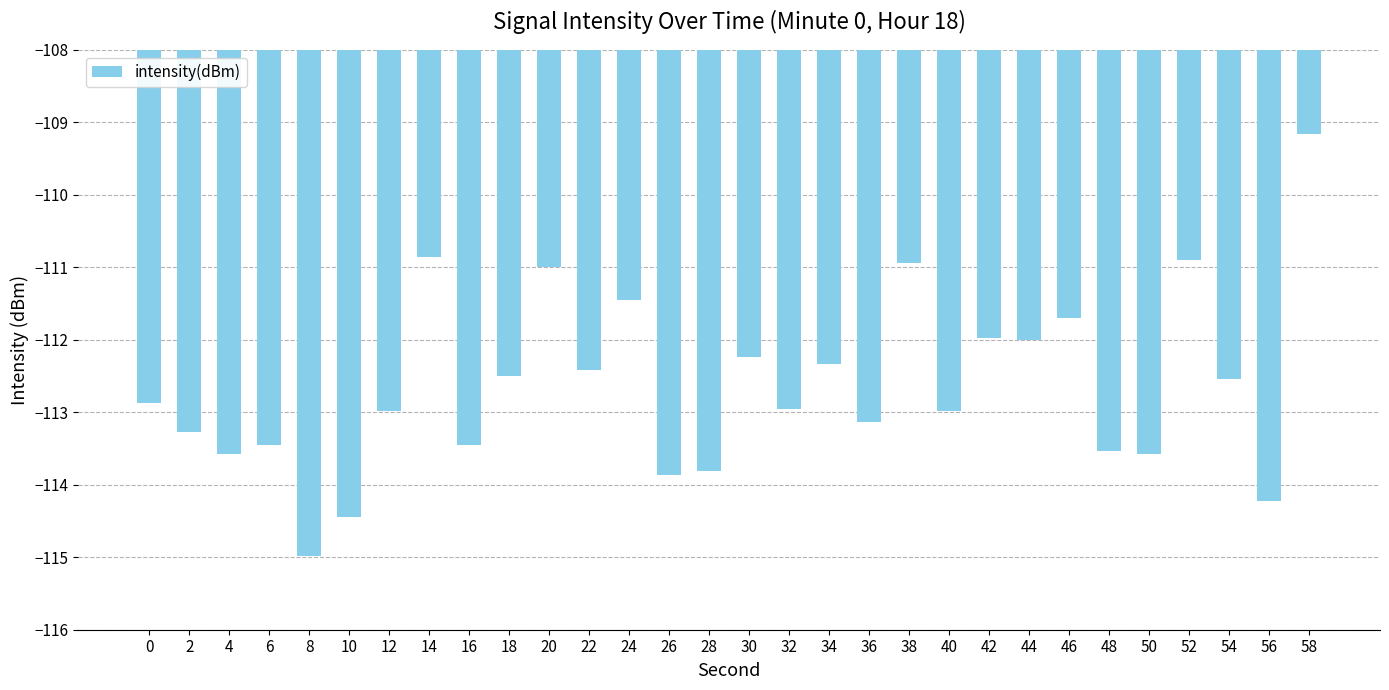

Read the value at 22.

-112.4